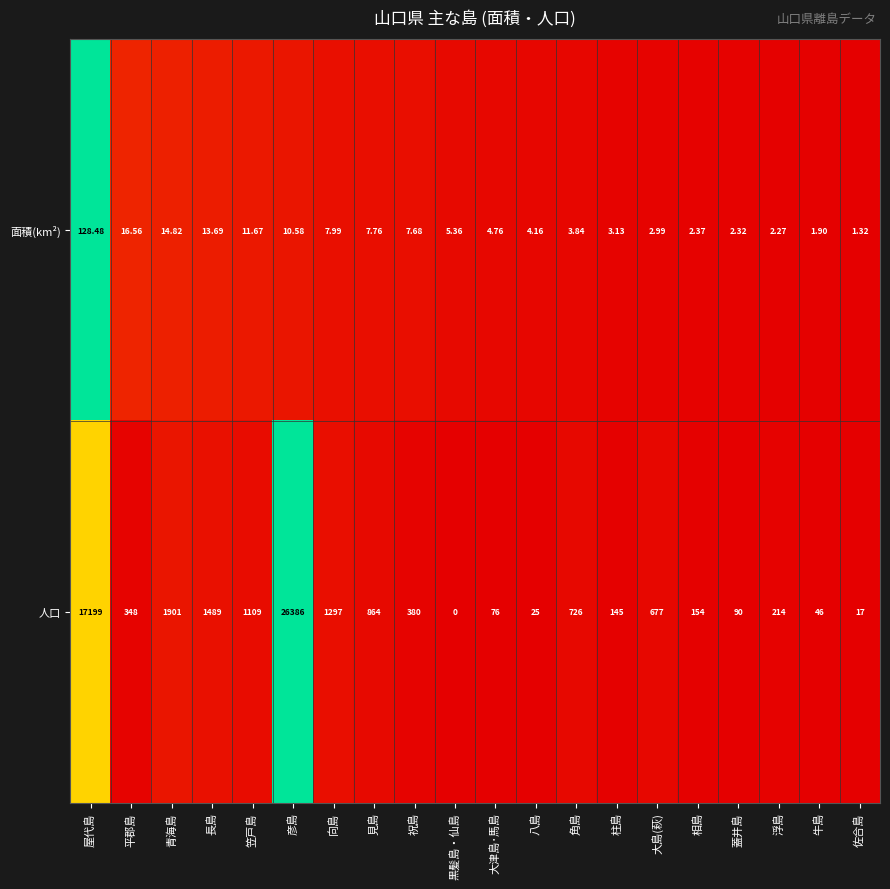

Where does the 面積(km²) series first go above 5?

屋代島